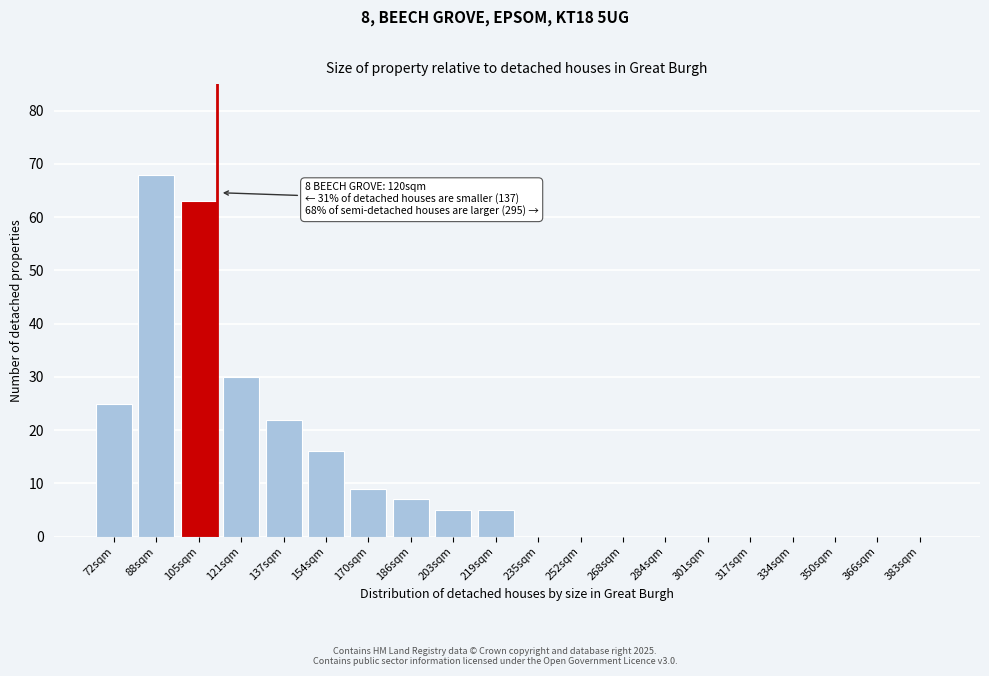

Reading left to right, extract all data points from this chart.

72sqm=25	88sqm=68	105sqm=63	121sqm=30	137sqm=22	154sqm=16	170sqm=9	186sqm=7	203sqm=5	219sqm=5	235sqm=0	252sqm=0	268sqm=0	284sqm=0	301sqm=0	317sqm=0	334sqm=0	350sqm=0	366sqm=0	383sqm=0